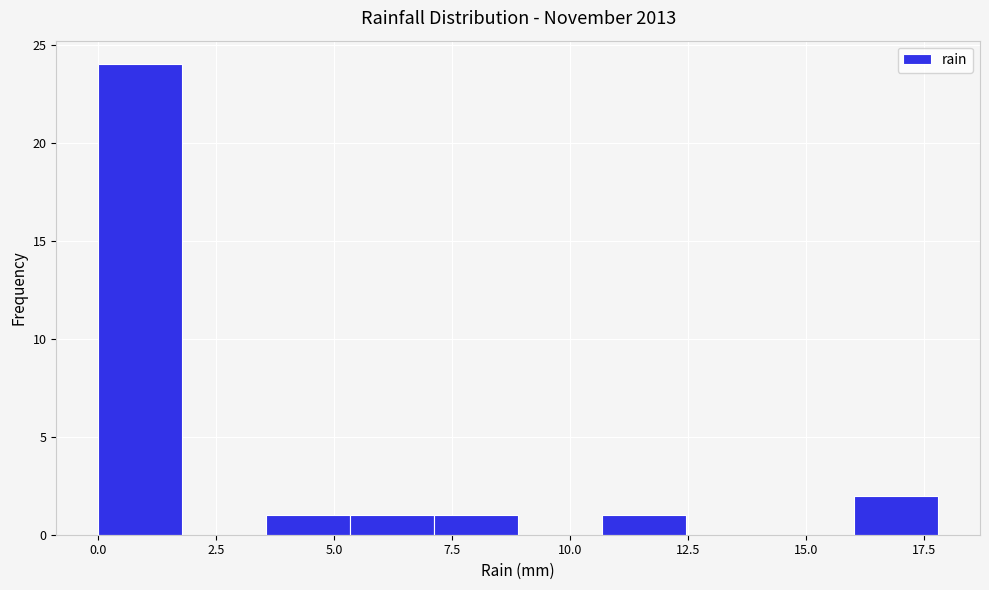

Around what value on the x-axis is the tallest bar? Give the approximate position of its centre, as read against the axis.

1.0